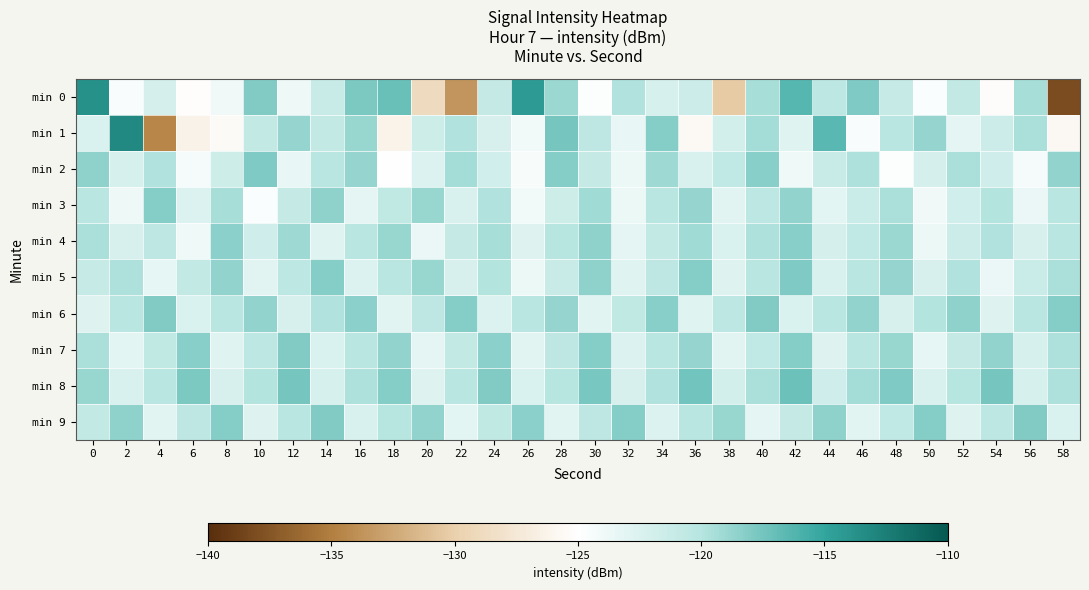

Rank the series by their maximum value, from highest to lowest.

min 1, min 0, min 8, min 2, min 5, min 6, min 7, min 9, min 3, min 4